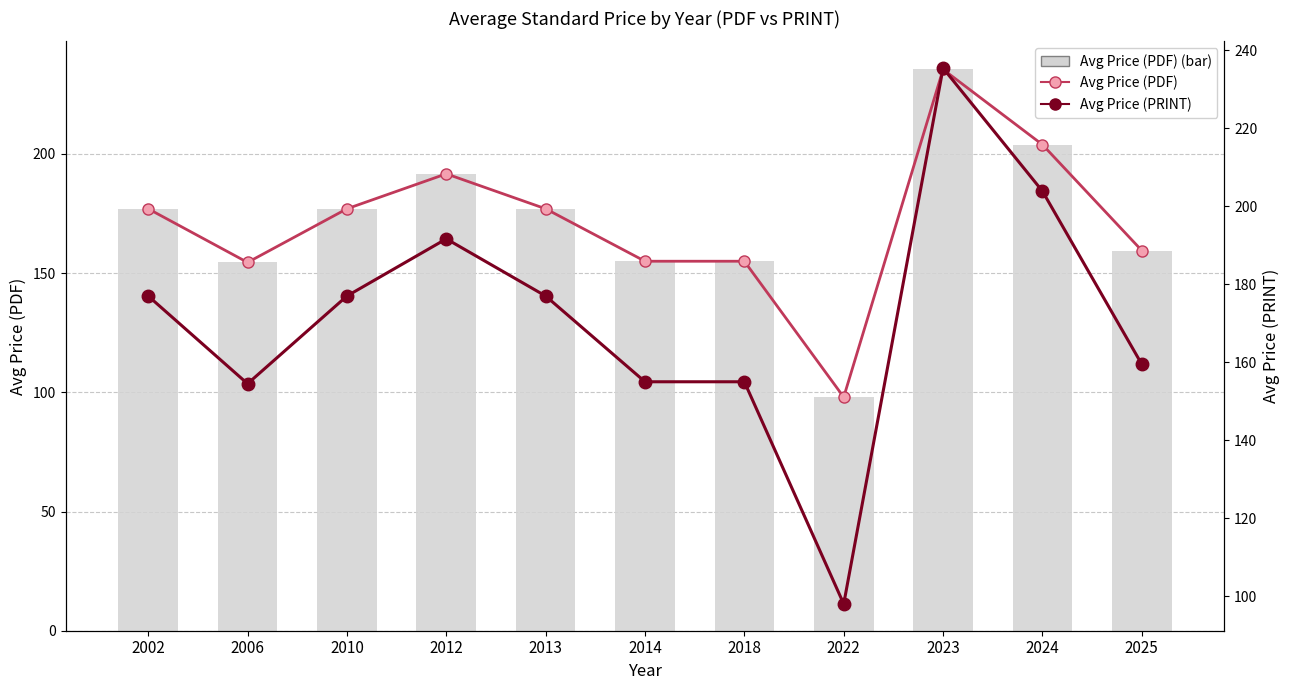

Which category has the lowest value in the Avg Price (PRINT) series?

2022